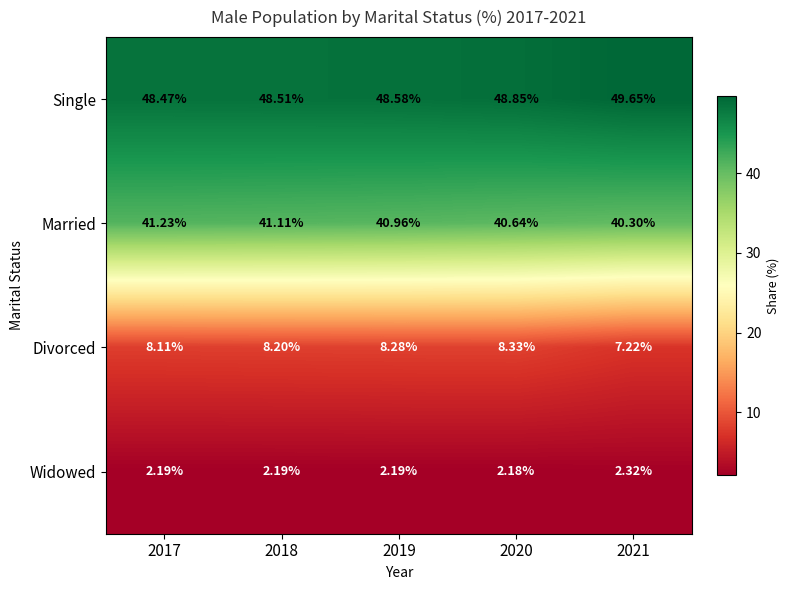

How many data points does each series have?

5